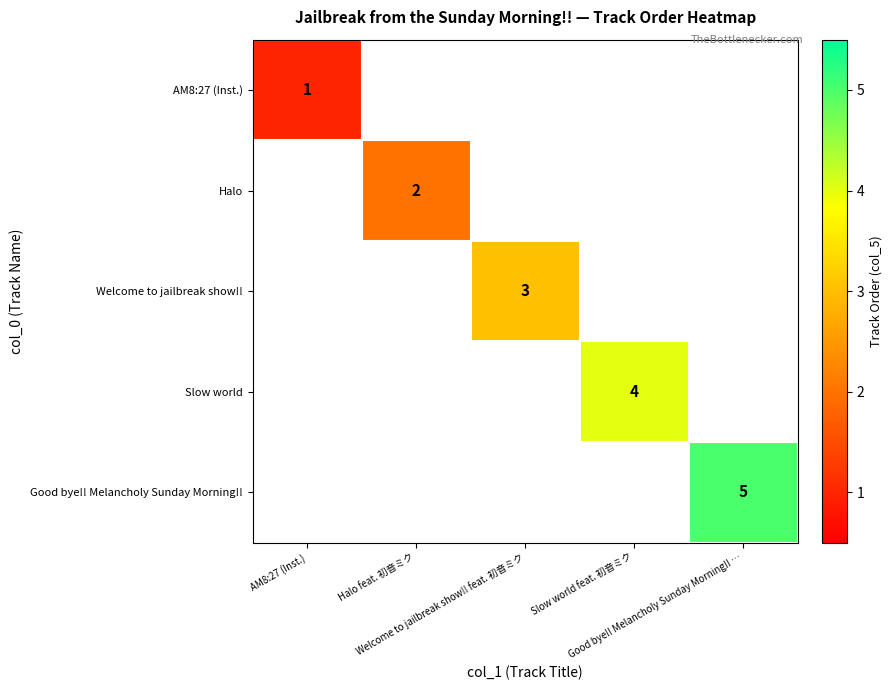

List the labels in order of Slow world value, largest first.

Slow world feat. 初音ミク, AM8:27 (Inst.), Halo feat. 初音ミク, Welcome to jailbreak show!! feat. 初音ミク, Good bye!! Melancholy Sunday Morning!! …